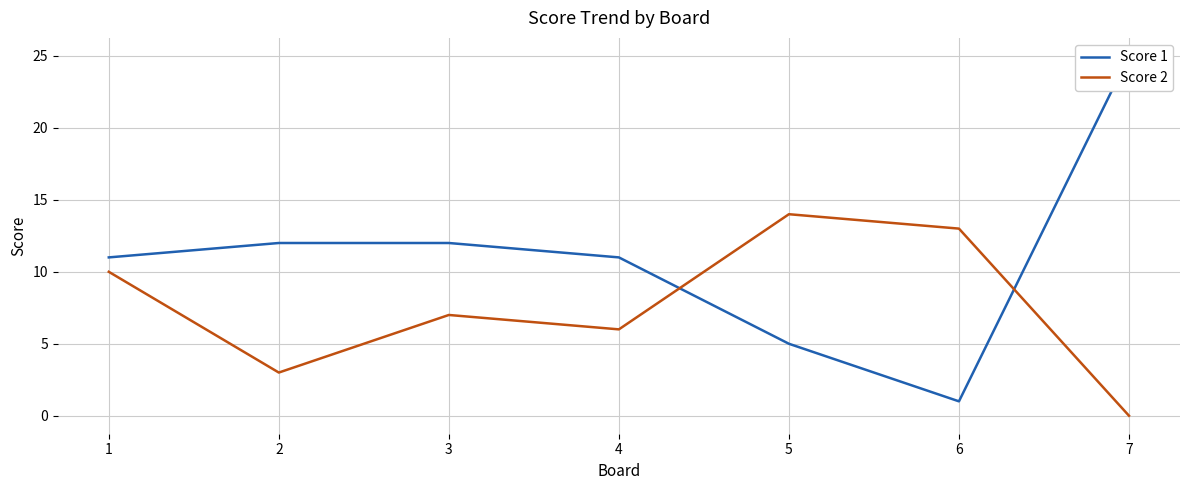

Reading left to right, list all the values displayed in this chart.

Score 1: 11	12	12	11	5	1	25
Score 2: 10	3	7	6	14	13	0